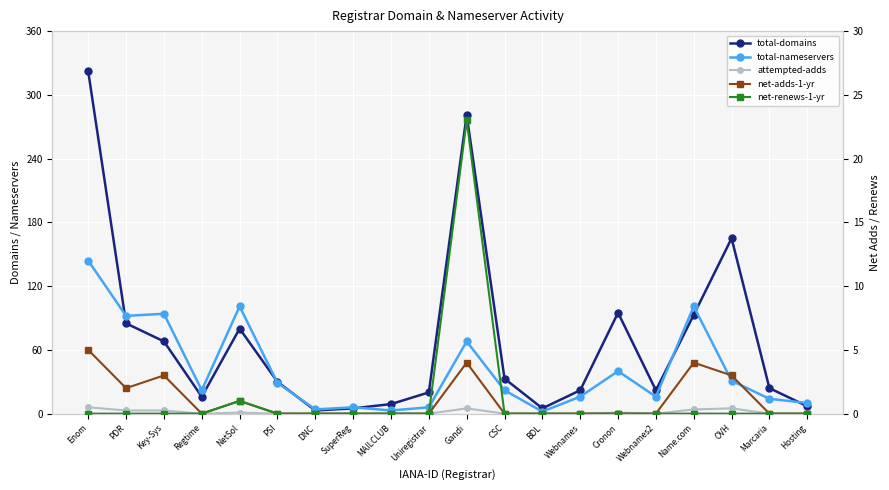

What is the difference between the maximum and minimum values in the attempted-adds series?

6